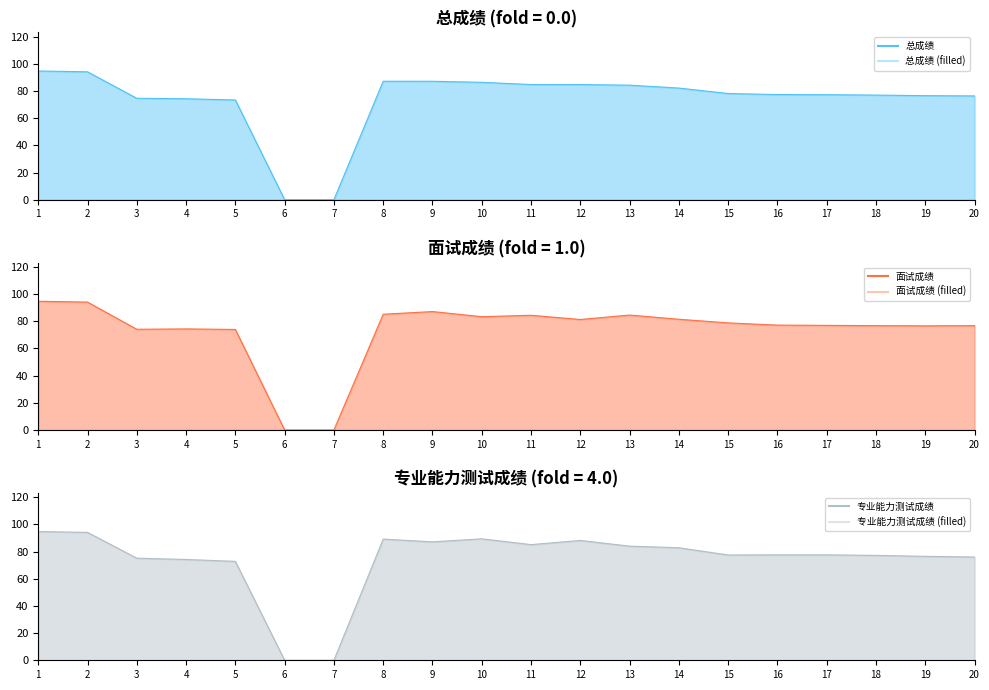

Rank the series by their average value, from lowest to highest.

面试成绩 line, 总成绩 line, 专业能力测试成绩 line